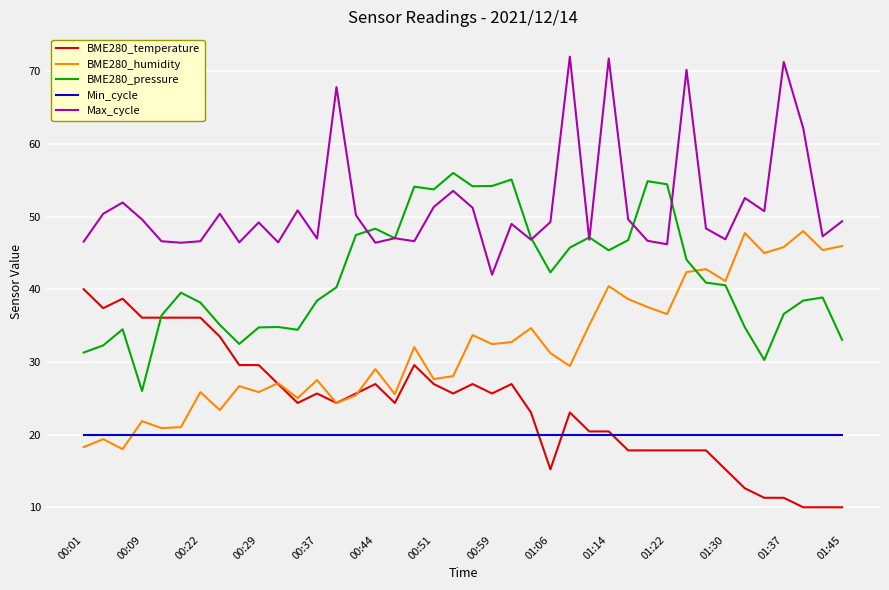

True or false: Max_cycle and BME280_humidity intersect in this chart.

False